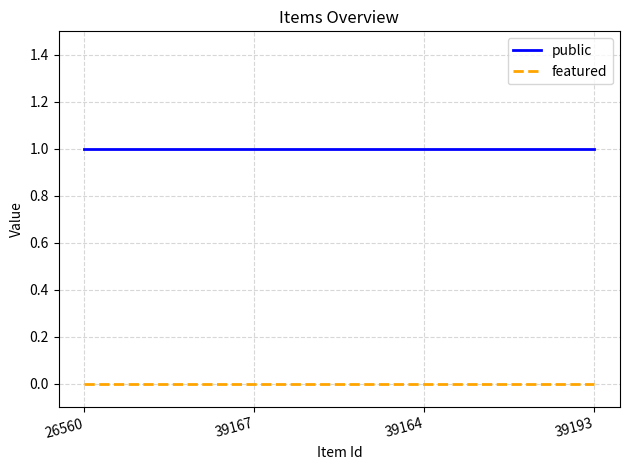

Which series has the largest total across all categories?

public